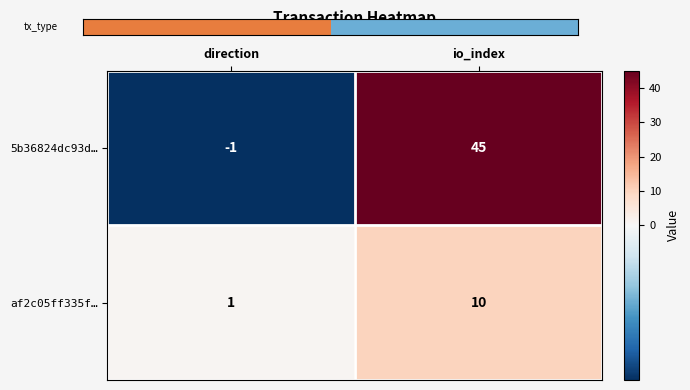

At which category does the chart reach its minimum across all series?

direction